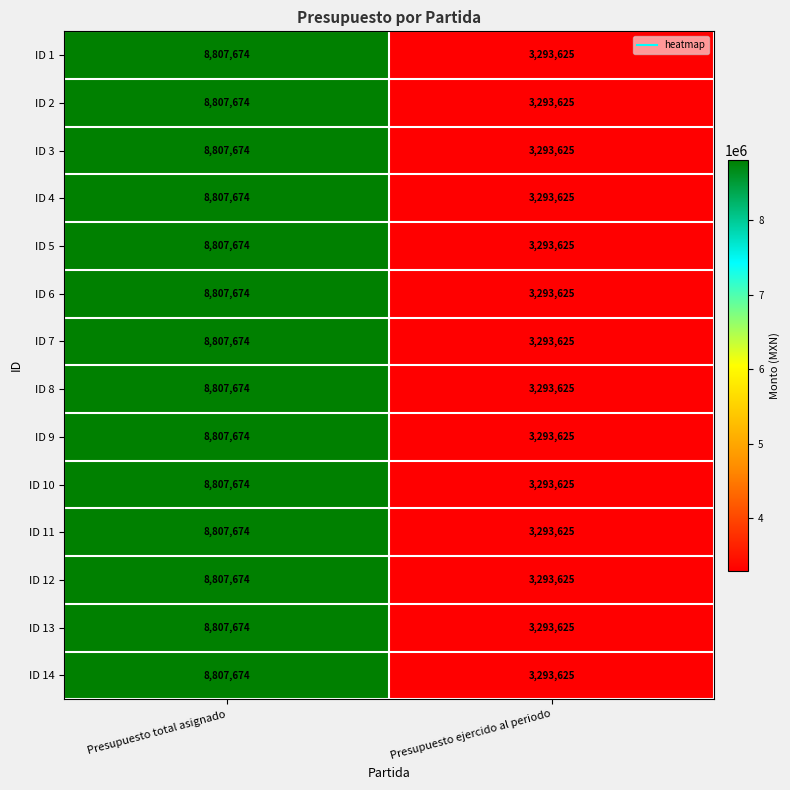

How many data points does each series have?

2